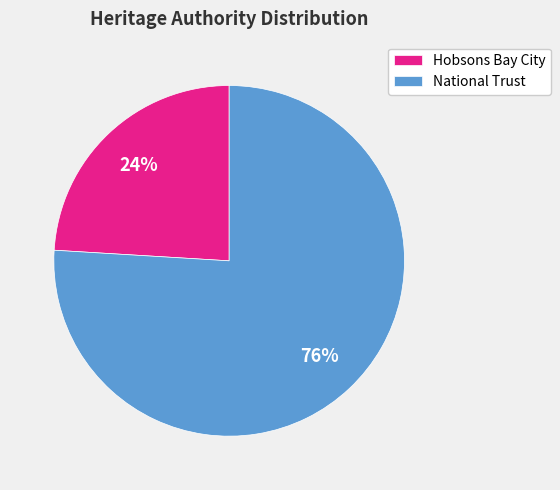

To the nearest percent, what percentage of the pie is National Trust?

76%